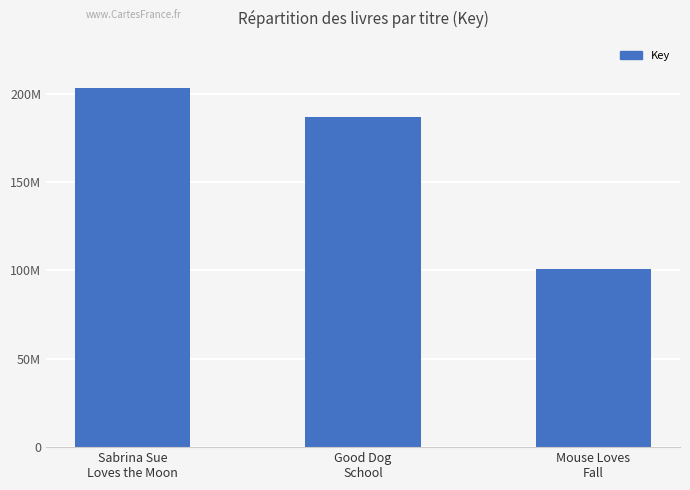

Are the bars horizontal?

No